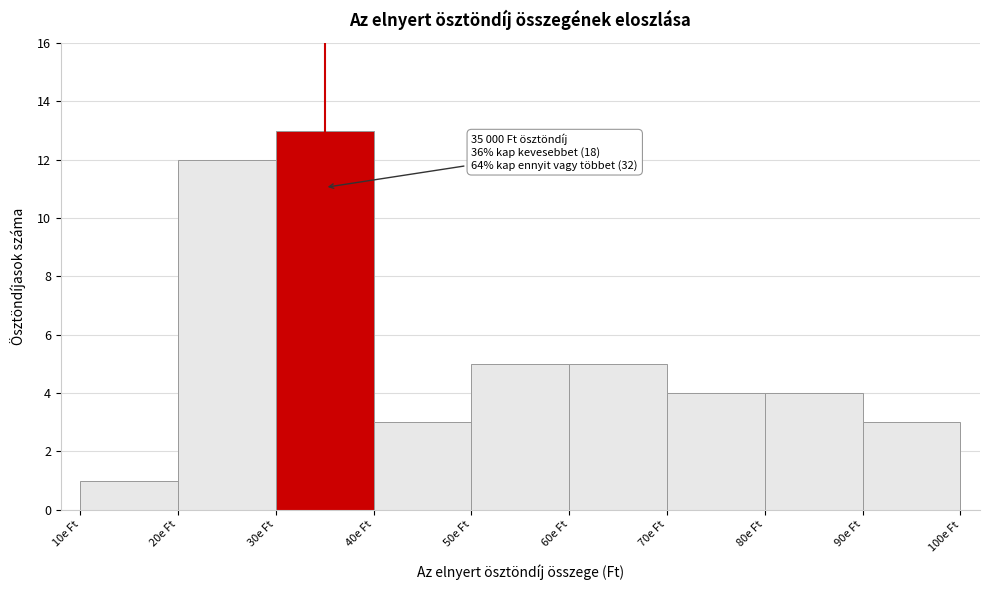

Reading right to left, what are all the values shown in this chart?

90e Ft=3	80e Ft=4	70e Ft=4	60e Ft=5	50e Ft=5	40e Ft=3	30e Ft=13	20e Ft=12	10e Ft=1